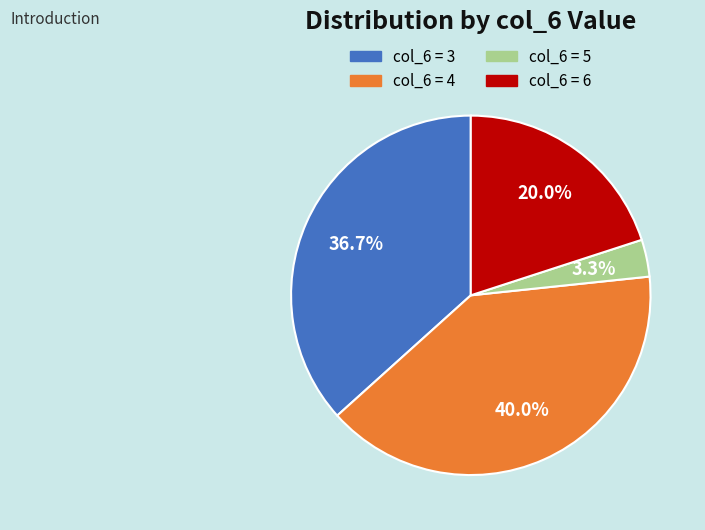

Which category has the smallest portion of the pie?

col_6 = 5